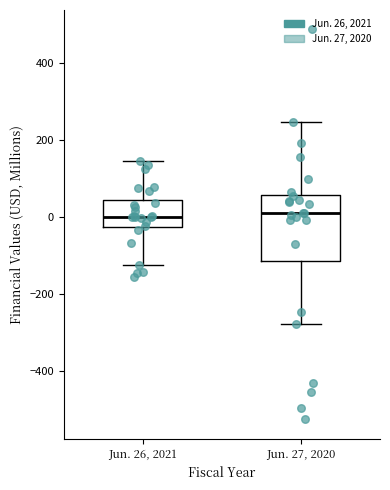

Comparing the boxes themselves (not the whiskers), which one is the tallest?

Jun. 27, 2020